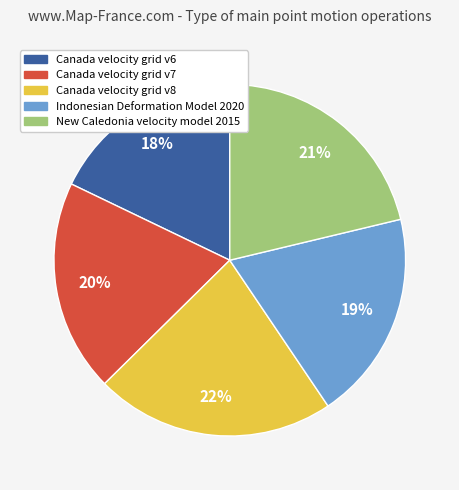

What is the smallest slice in the pie chart?

Canada velocity grid v6